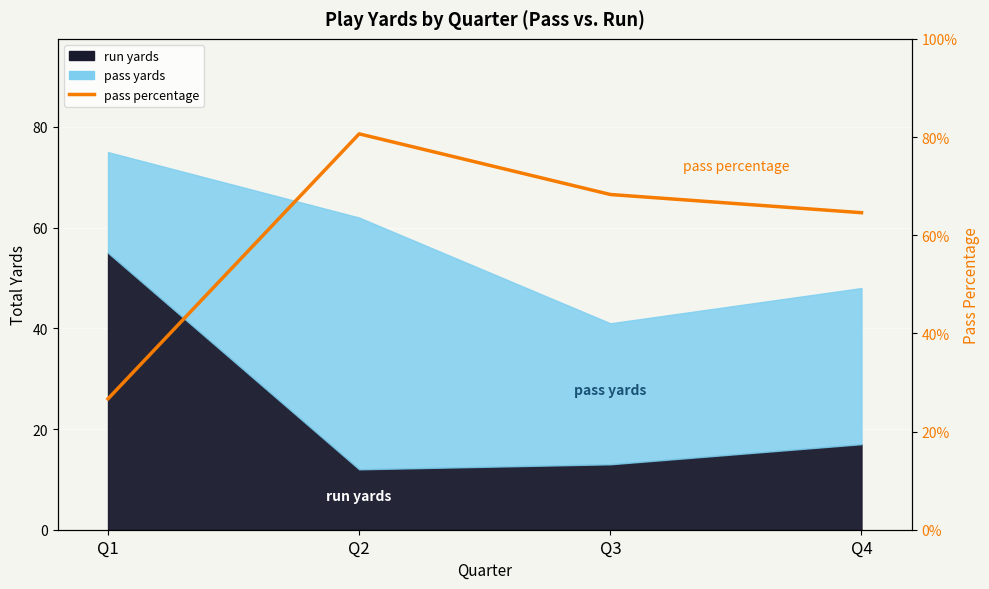

List the labels in order of value, smallest first.

Q1, Q4, Q3, Q2